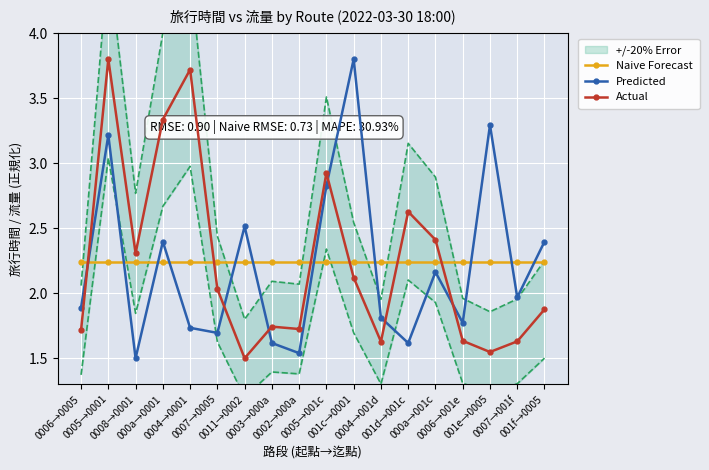

What is the label of the 17th point from the right?

0005→0001